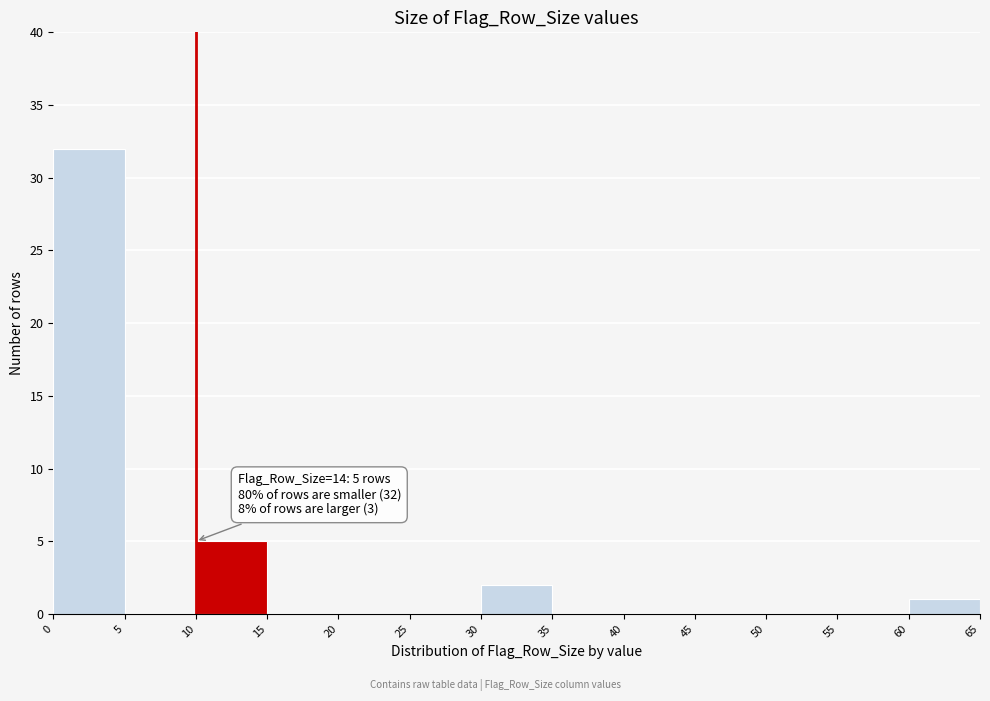

Over which range of the x-axis is the bar tallest?

0 to 5